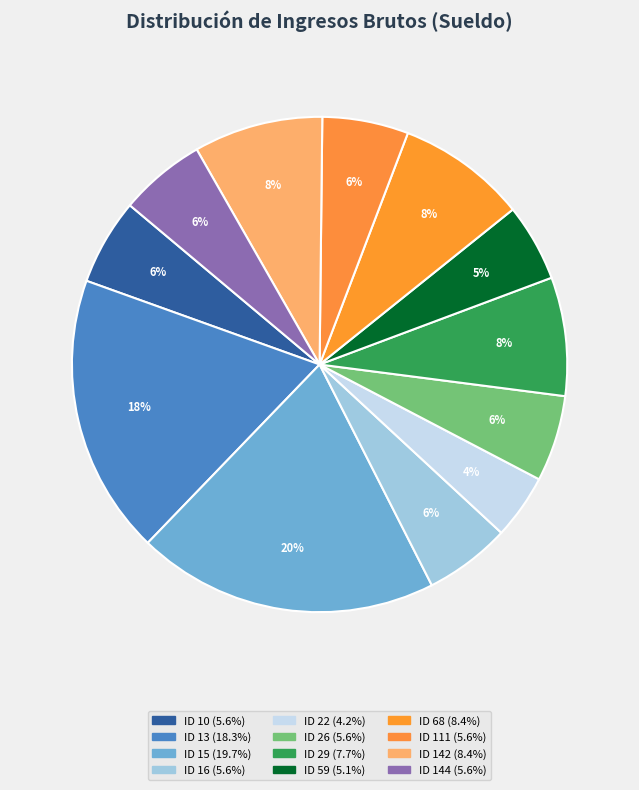

How many segments does this pie chart have?

12